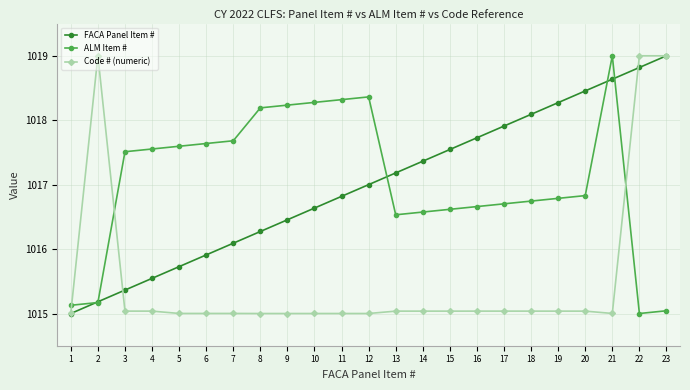

Which series has the largest total across all categories?

ALM Item #